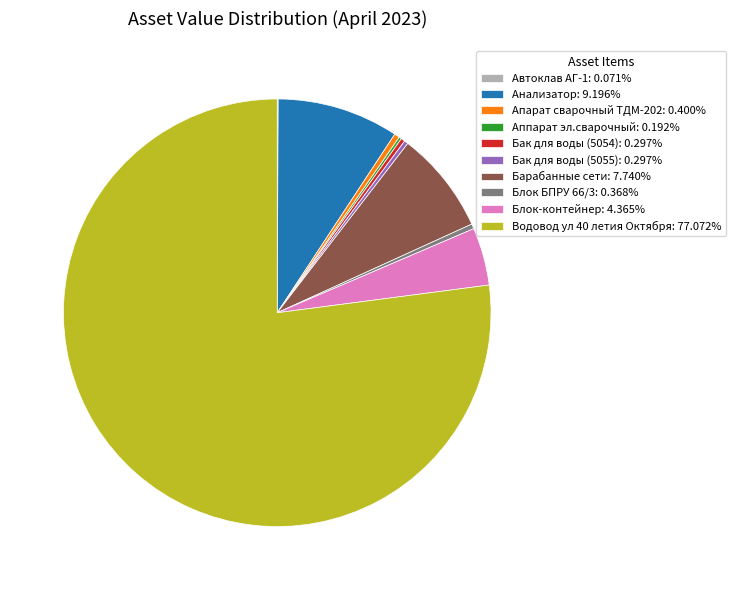

What is the ratio of the value at Апарат сварочный ТДМ-202: 0.400% to the value at Блок БПРУ 66/3: 0.368%?

1.1